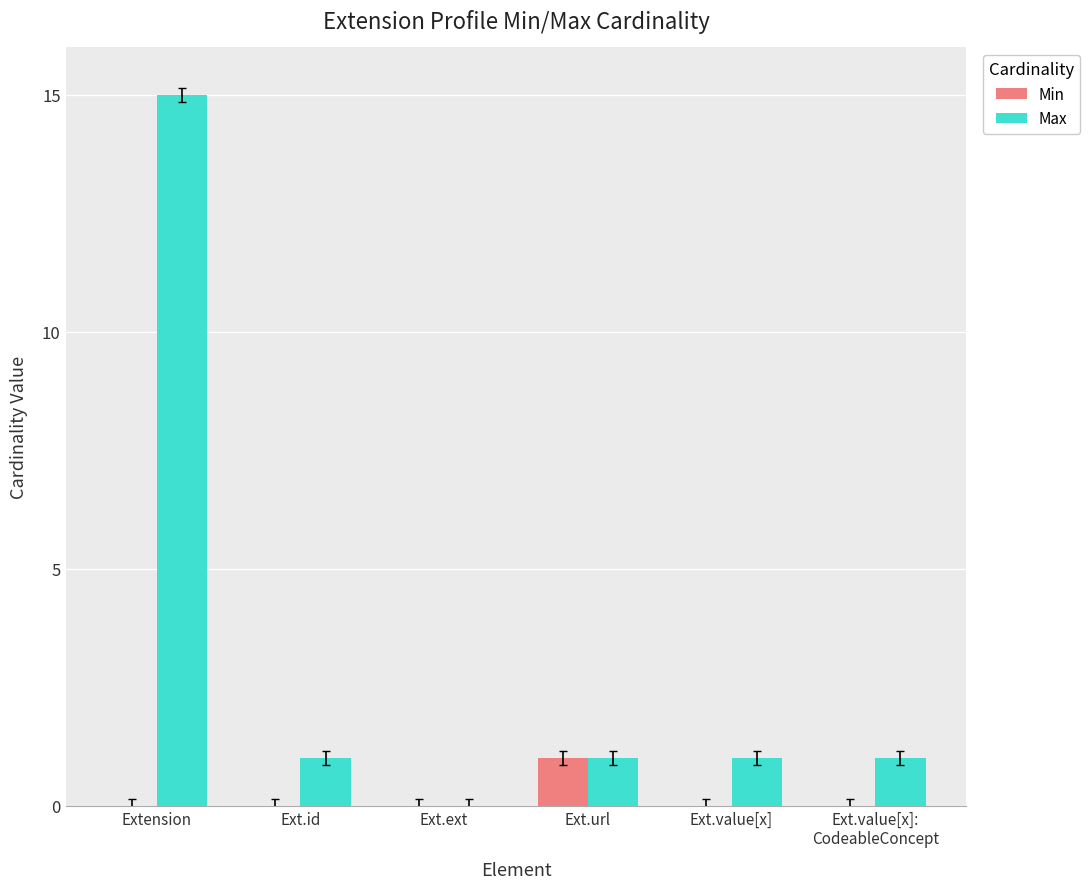

The value of Min at Ext.id is 0. True or false?

True